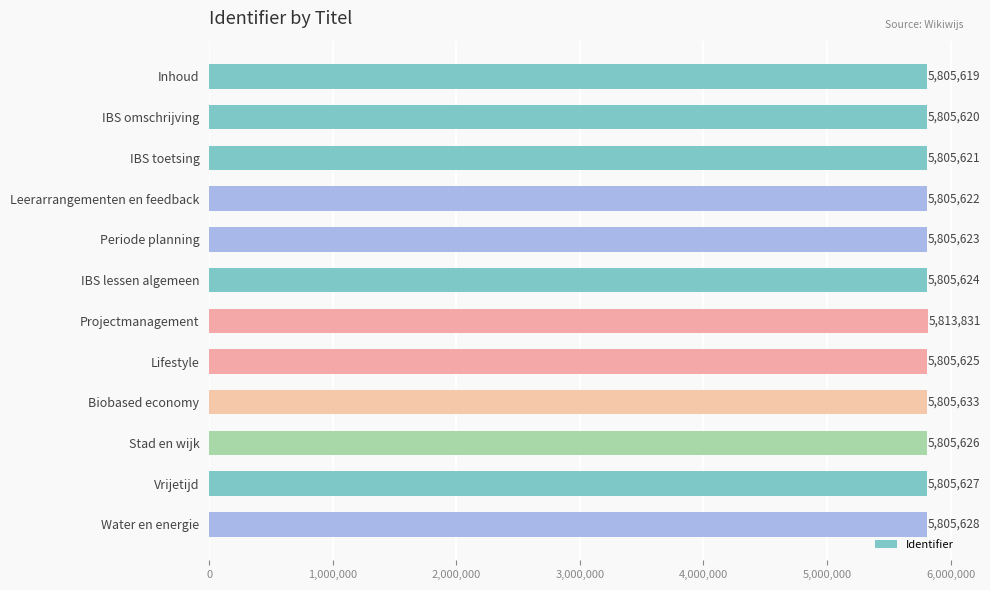

Reading top to bottom, what are all the values shown in this chart?

5805619	5805620	5805621	5805622	5805623	5805624	5813831	5805625	5805633	5805626	5805627	5805628